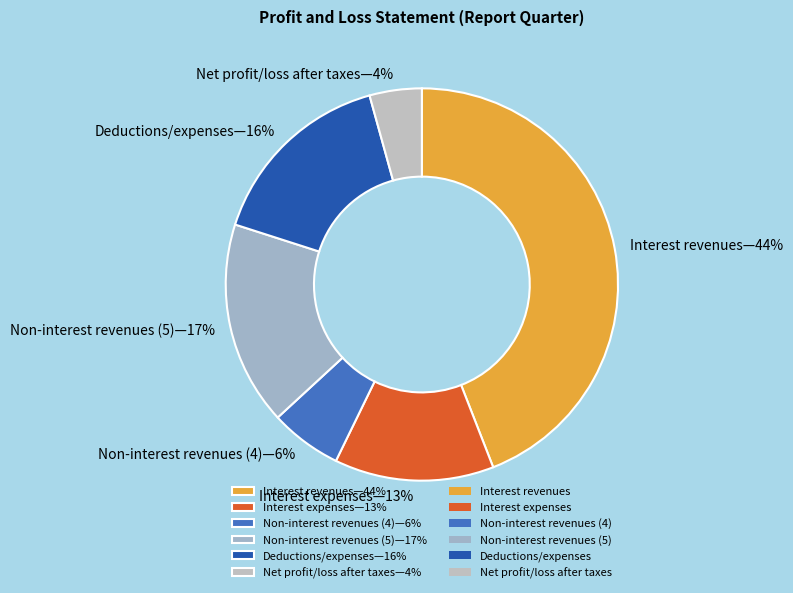

Which slice is the smallest?

Net profit/loss after taxes—4%